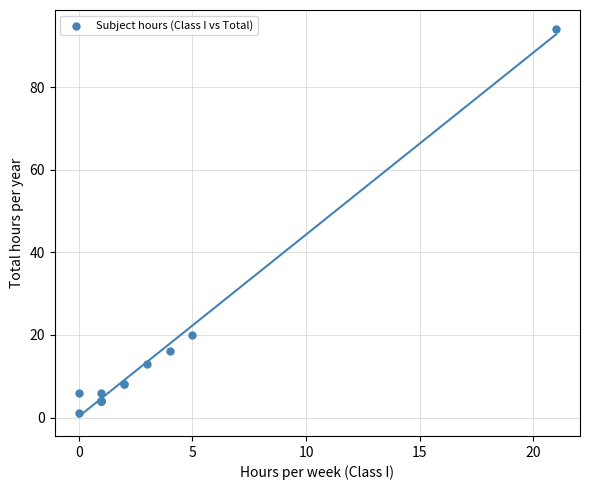

What Y value in the scatter plot is closest to 47?

20